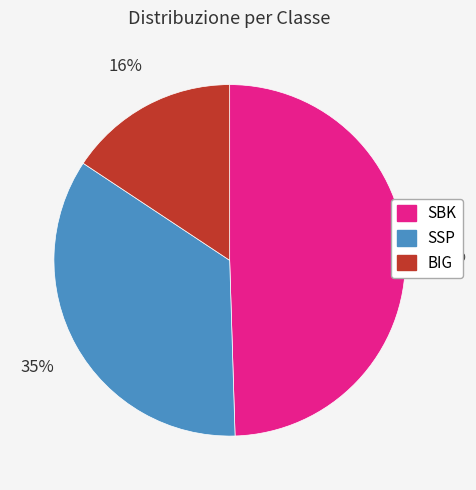

To the nearest percent, what is the combined percentage of BIG and SBK?

65%